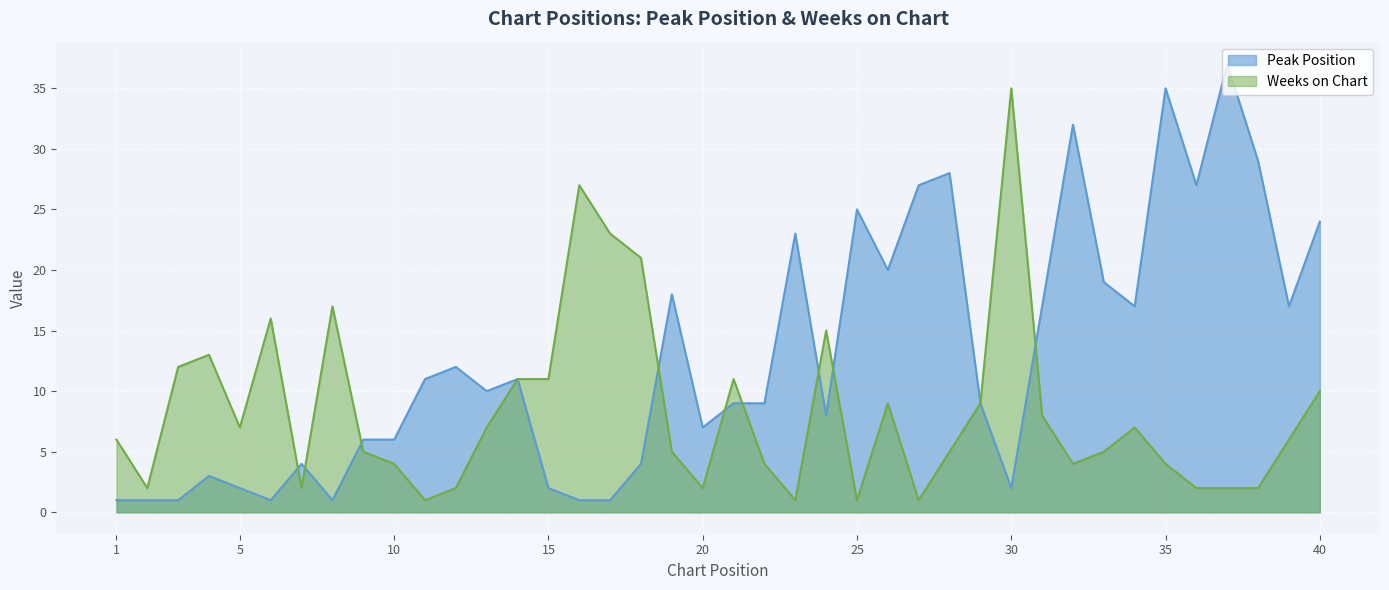

At which category does Weeks on Chart reach its first local peak?

4